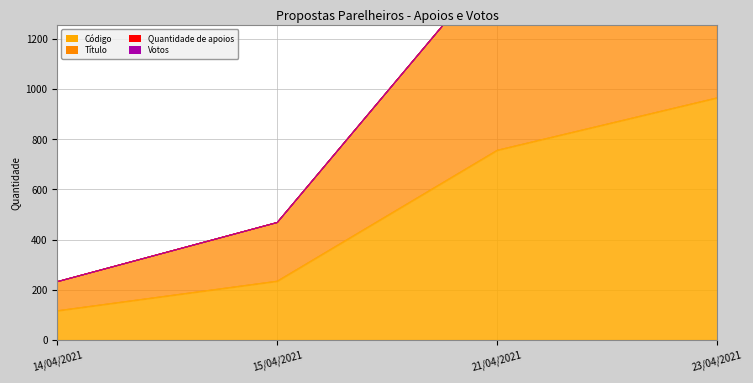

What is the approximate value of Código at 14/04/2021?

116